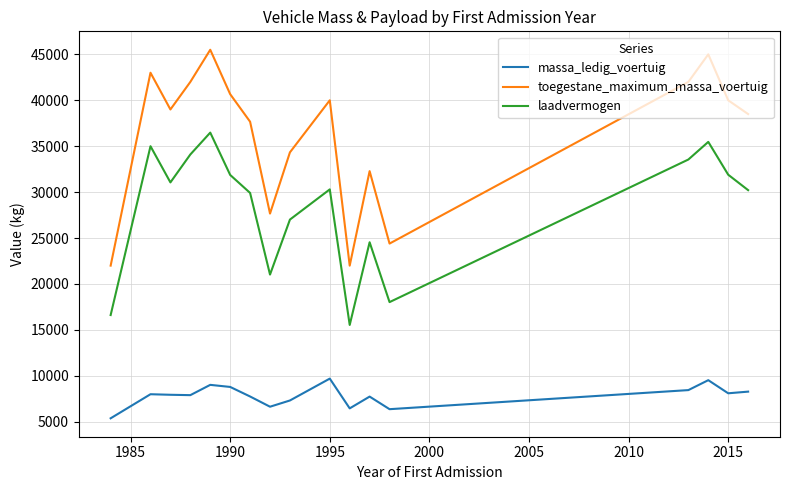

What is the maximum value shown in the chart?

45500.0